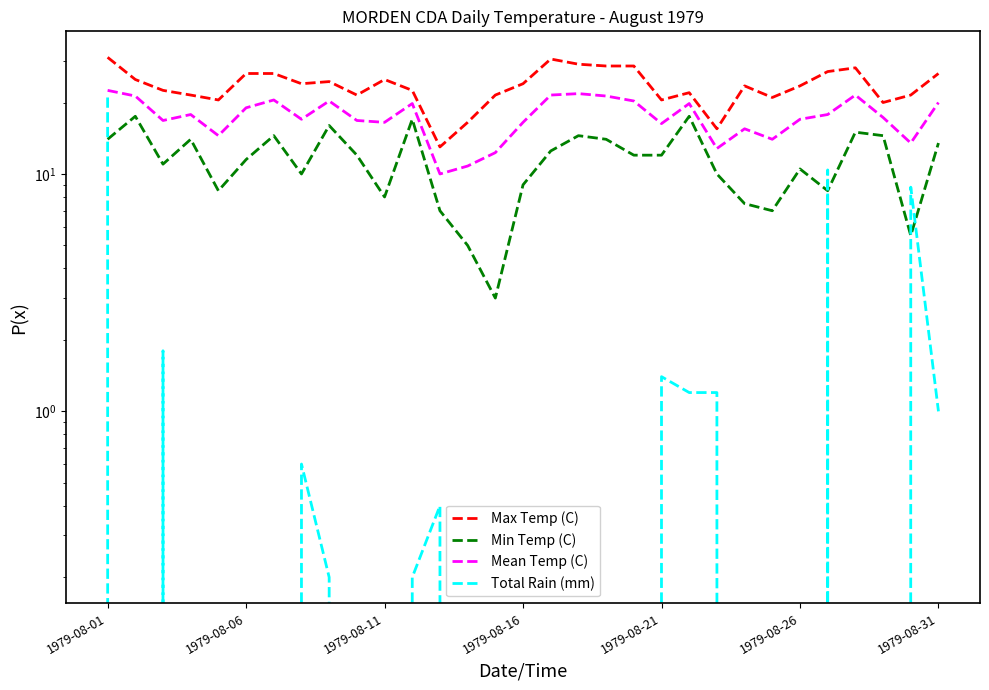

What is the difference between the maximum and minimum values in the Min Temp (C) series?

14.5